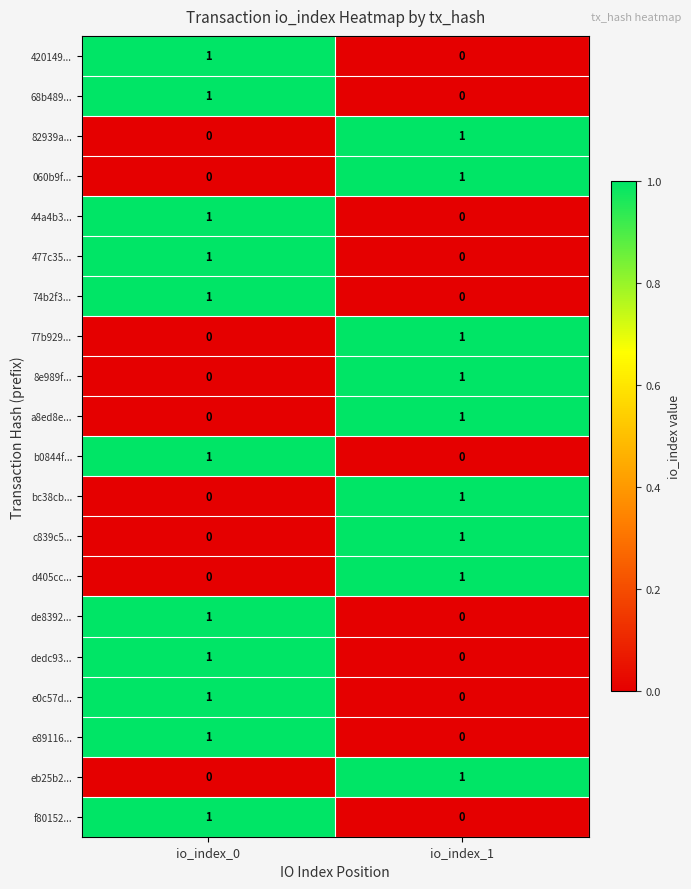

How many series are shown in this chart?

20